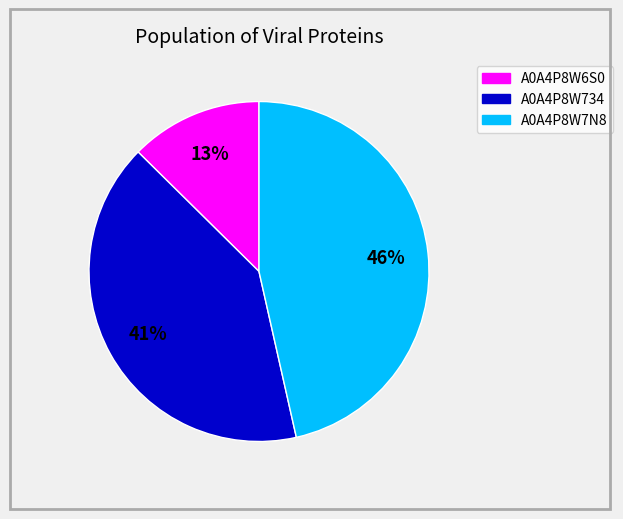

How many slices are in this pie chart?

3